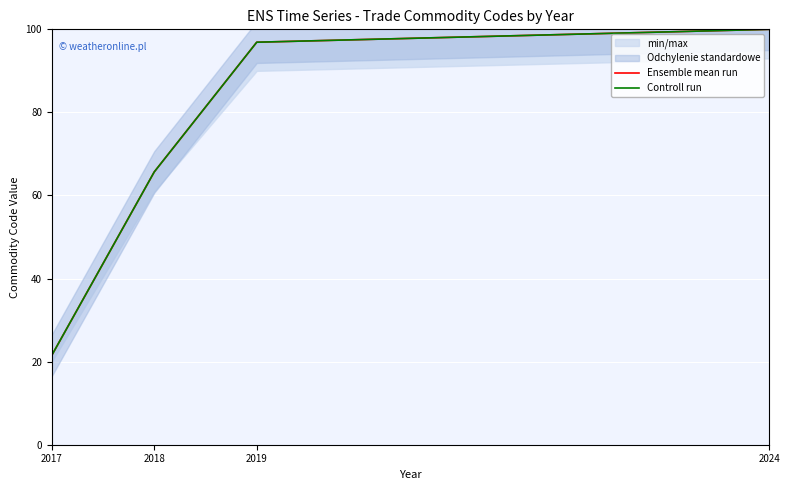

What is the sum of all Controll run values?

284.1